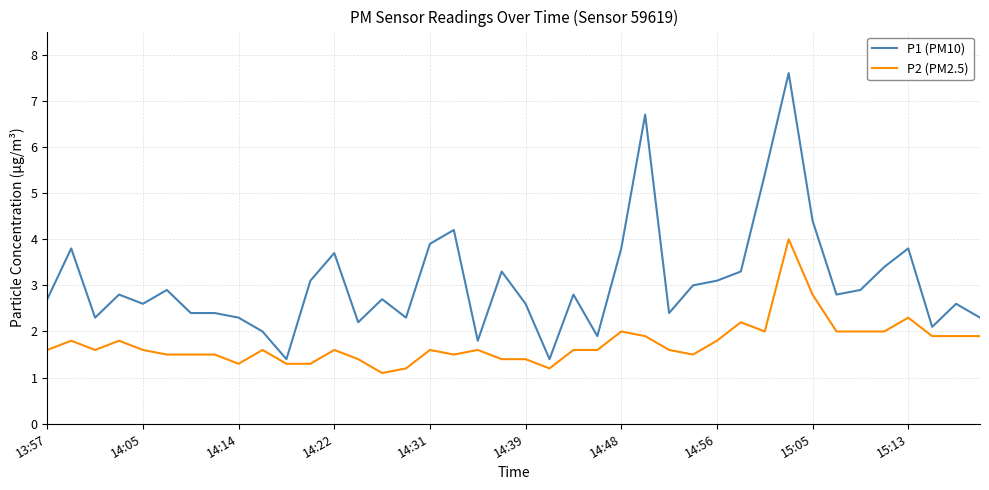

Reading left to right, what are all the values shown in this chart?

P1 (PM10): 2.7	3.8	2.3	2.8	2.6	2.9	2.4	2.4	2.3	2.0	1.4	3.1	3.7	2.2	2.7	2.3	3.9	4.2	1.8	3.3	2.6	1.4	2.8	1.9	3.8	6.7	2.4	3.0	3.1	3.3	5.4	7.6	4.4	2.8	2.9	3.4	3.8	2.1	2.6	2.3
P2 (PM2.5): 1.6	1.8	1.6	1.8	1.6	1.5	1.5	1.5	1.3	1.6	1.3	1.3	1.6	1.4	1.1	1.2	1.6	1.5	1.6	1.4	1.4	1.2	1.6	1.6	2.0	1.9	1.6	1.5	1.8	2.2	2.0	4.0	2.8	2.0	2.0	2.0	2.3	1.9	1.9	1.9